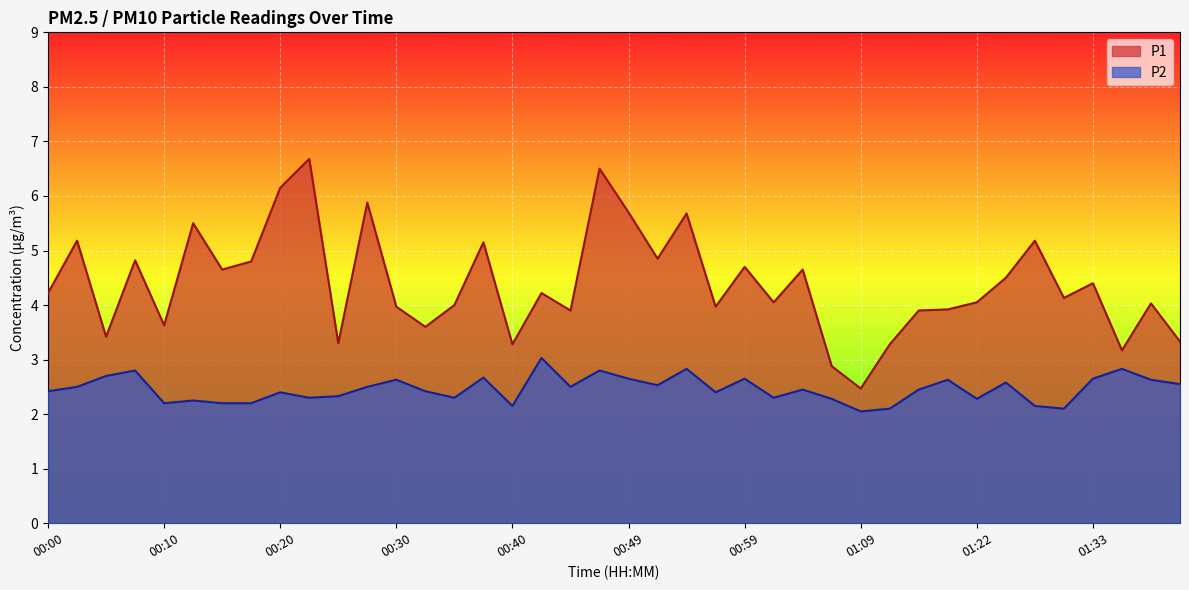

What position from the right is 01:12?

11